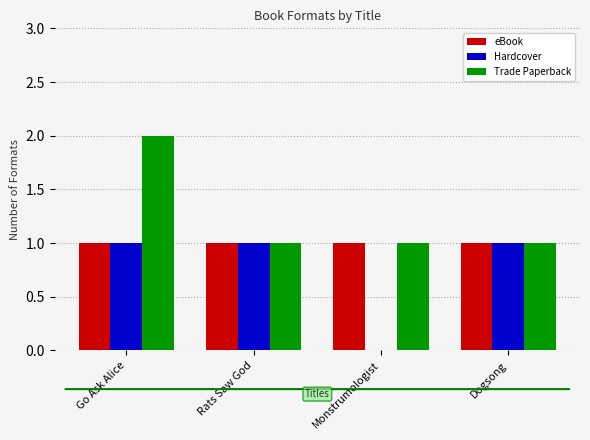

How many bars are there in total?

12